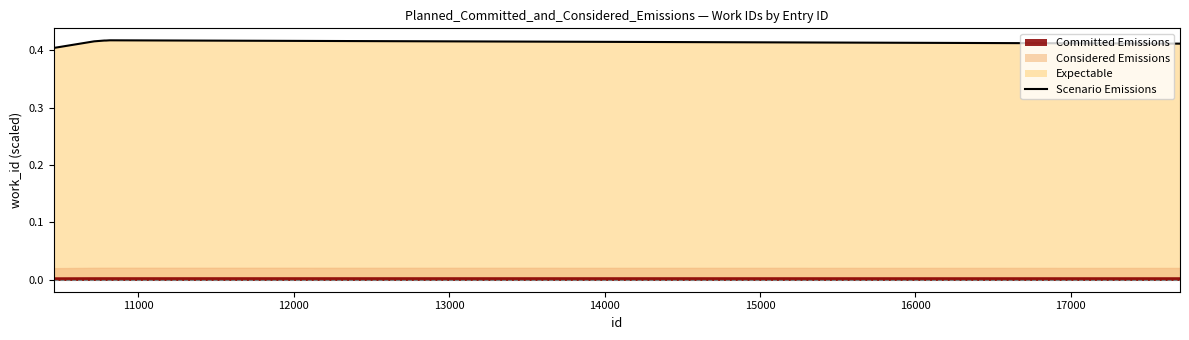

What is the label of the 4th point from the left?

13000